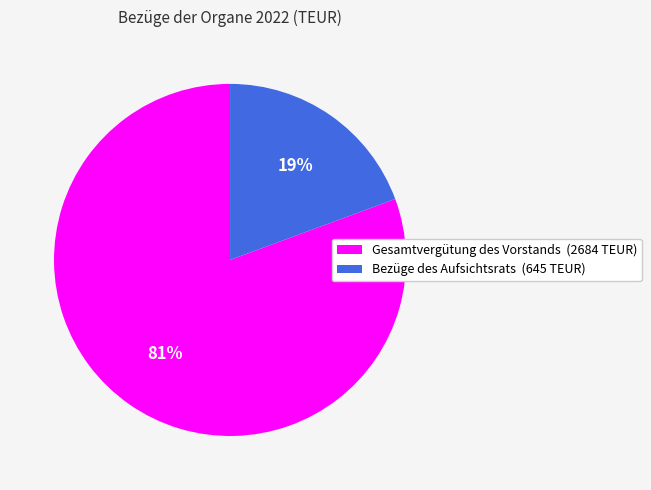

Which has a higher value, Bezüge des Aufsichtsrats (645 TEUR) or Gesamtvergütung des Vorstands (2684 TEUR)?

Gesamtvergütung des Vorstands (2684 TEUR)